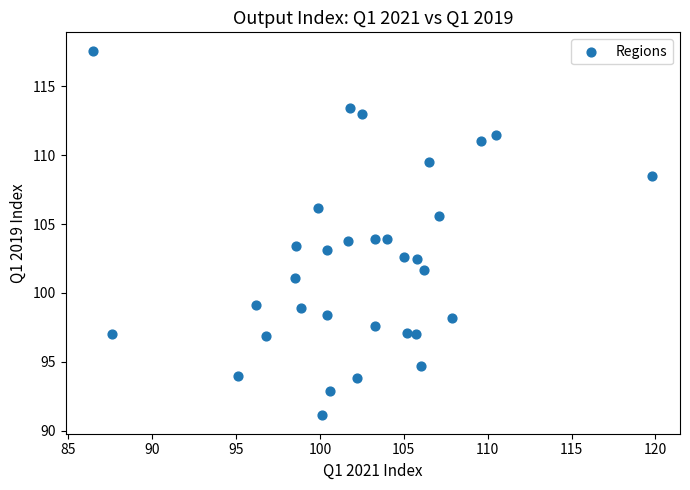

What is the range of X values (max minus min)?

33.3